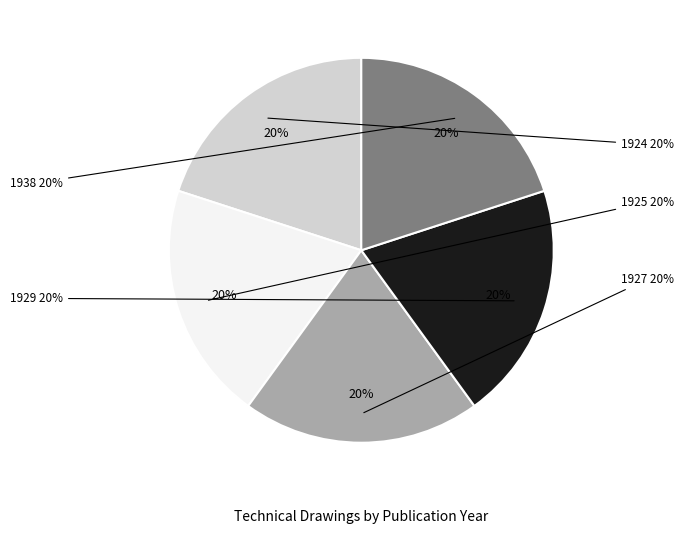

Count the number of slices in the pie.

5